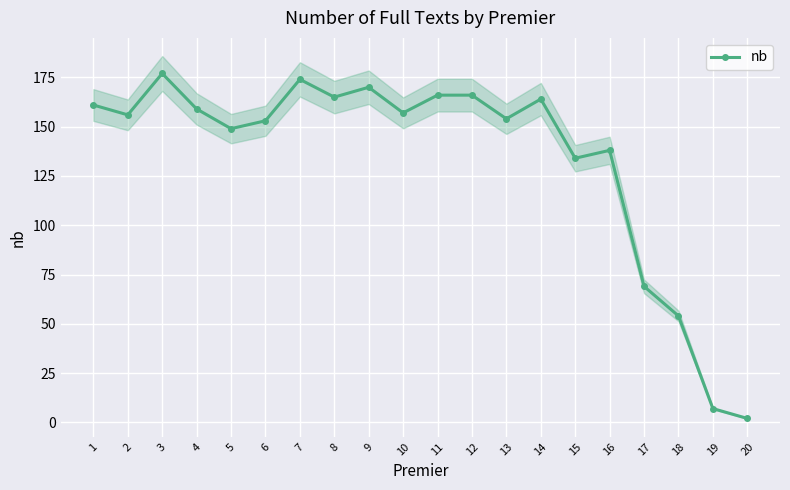

Does the chart display data point markers on the line(s)?

Yes